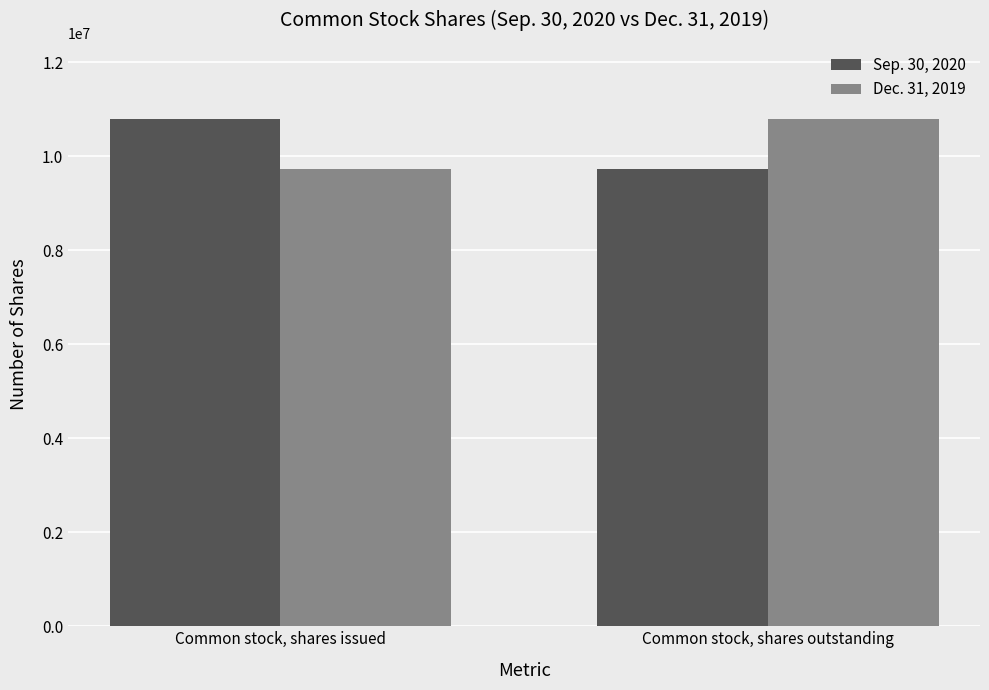

What is the value of the Sep. 30, 2020 bar at the 1st from the left?

10798119